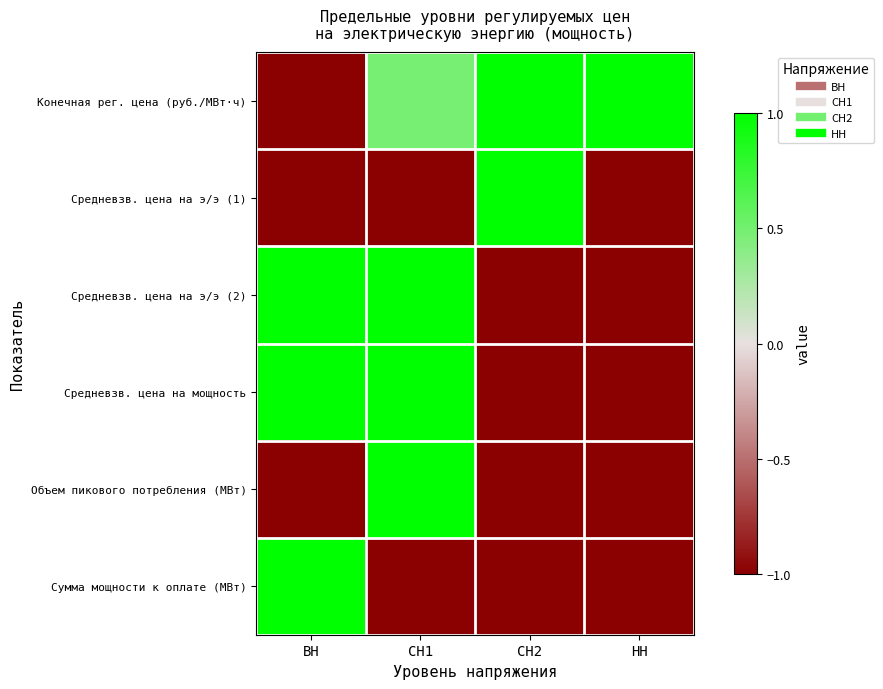

Reading left to right, list all the values displayed in this chart.

Конечная рег. цена (руб./МВт·ч): ВН=-1.0	СН1=0.5	СН2=1.0	НН=1.0
Средневзв. цена на э/э (1): ВН=-1.0	СН1=-1.0	СН2=1.0	НН=-1.0
Средневзв. цена на э/э (2): ВН=1.0	СН1=1.0	СН2=-1.0	НН=-1.0
Средневзв. цена на мощность: ВН=1.0	СН1=1.0	СН2=-1.0	НН=-1.0
Объем пикового потребления (МВт): ВН=-1.0	СН1=1.0	СН2=-1.0	НН=-1.0
Сумма мощности к оплате (МВт): ВН=1.0	СН1=-1.0	СН2=-1.0	НН=-1.0